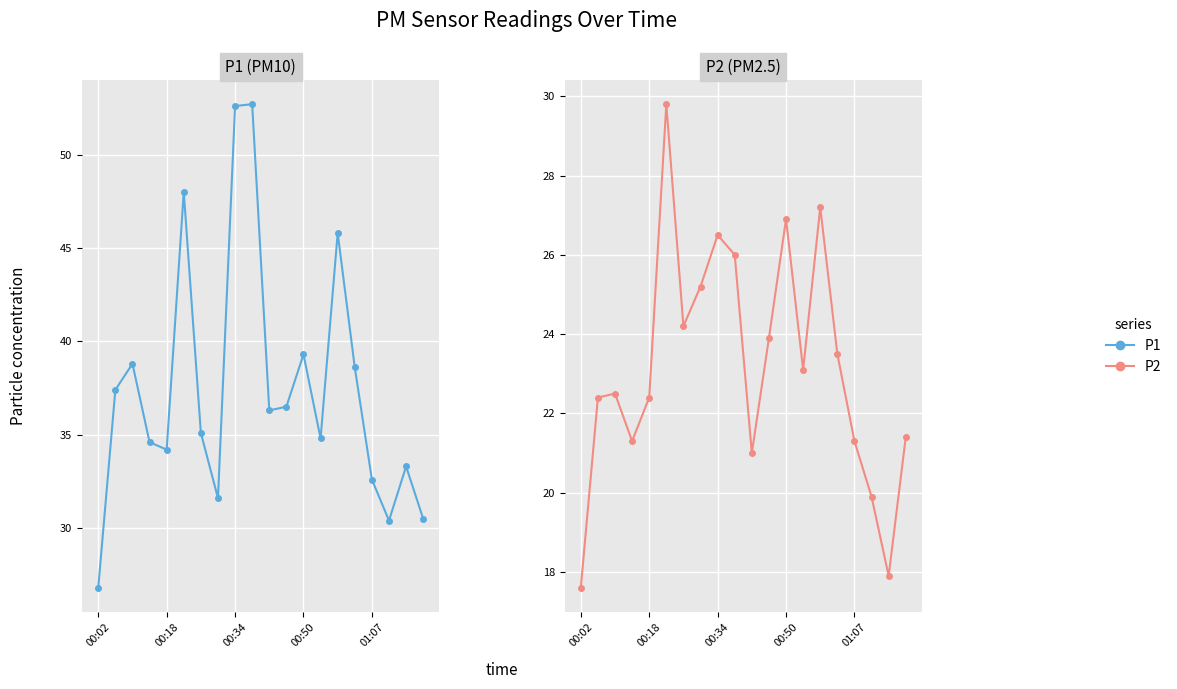

Rank the series at 5 from lowest to highest value.

P2, P1